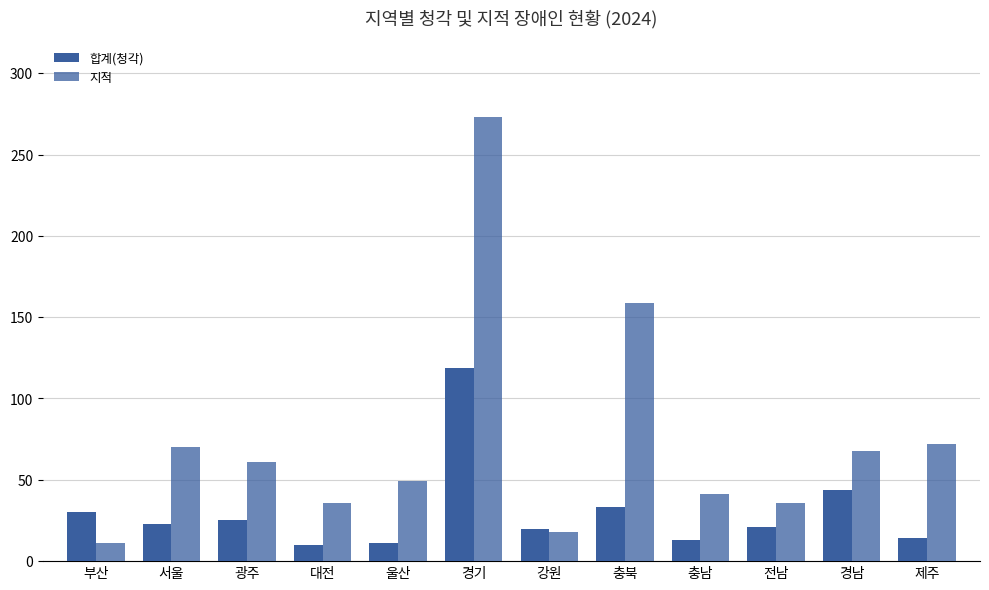

How many bars are there in each group?

2